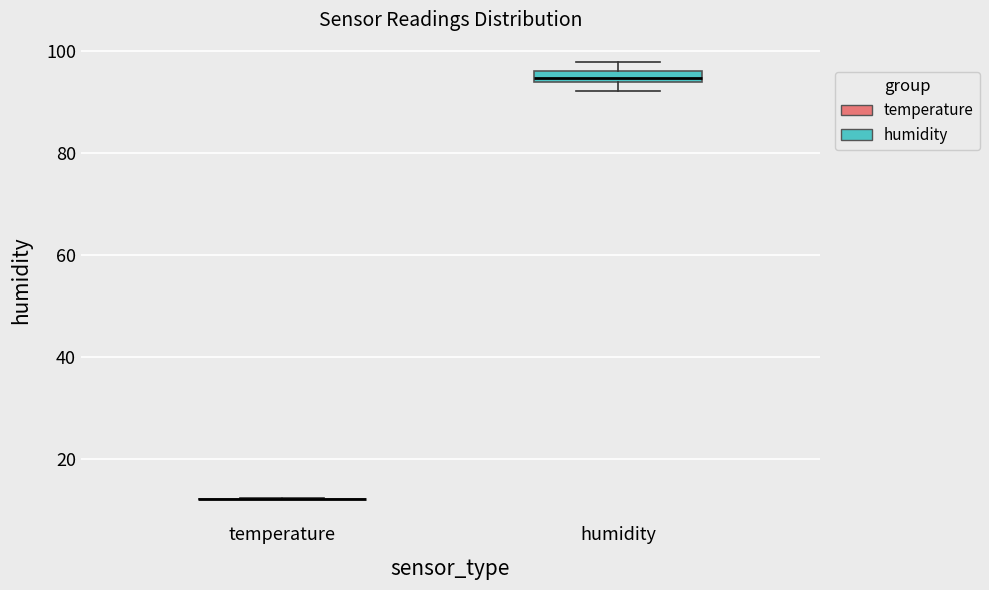

Which box is the tallest, from its lower edge to its upper edge?

humidity